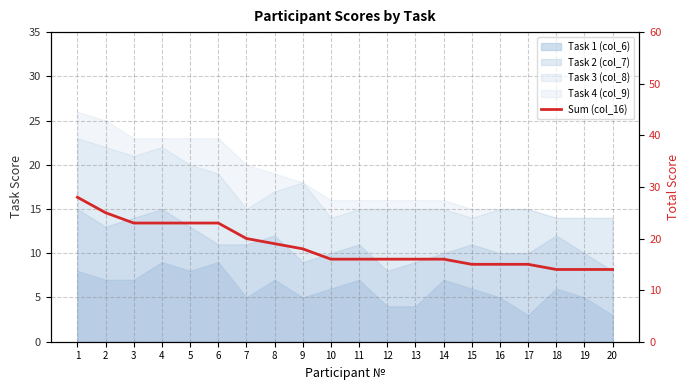

Which category has the highest value across all series?

1